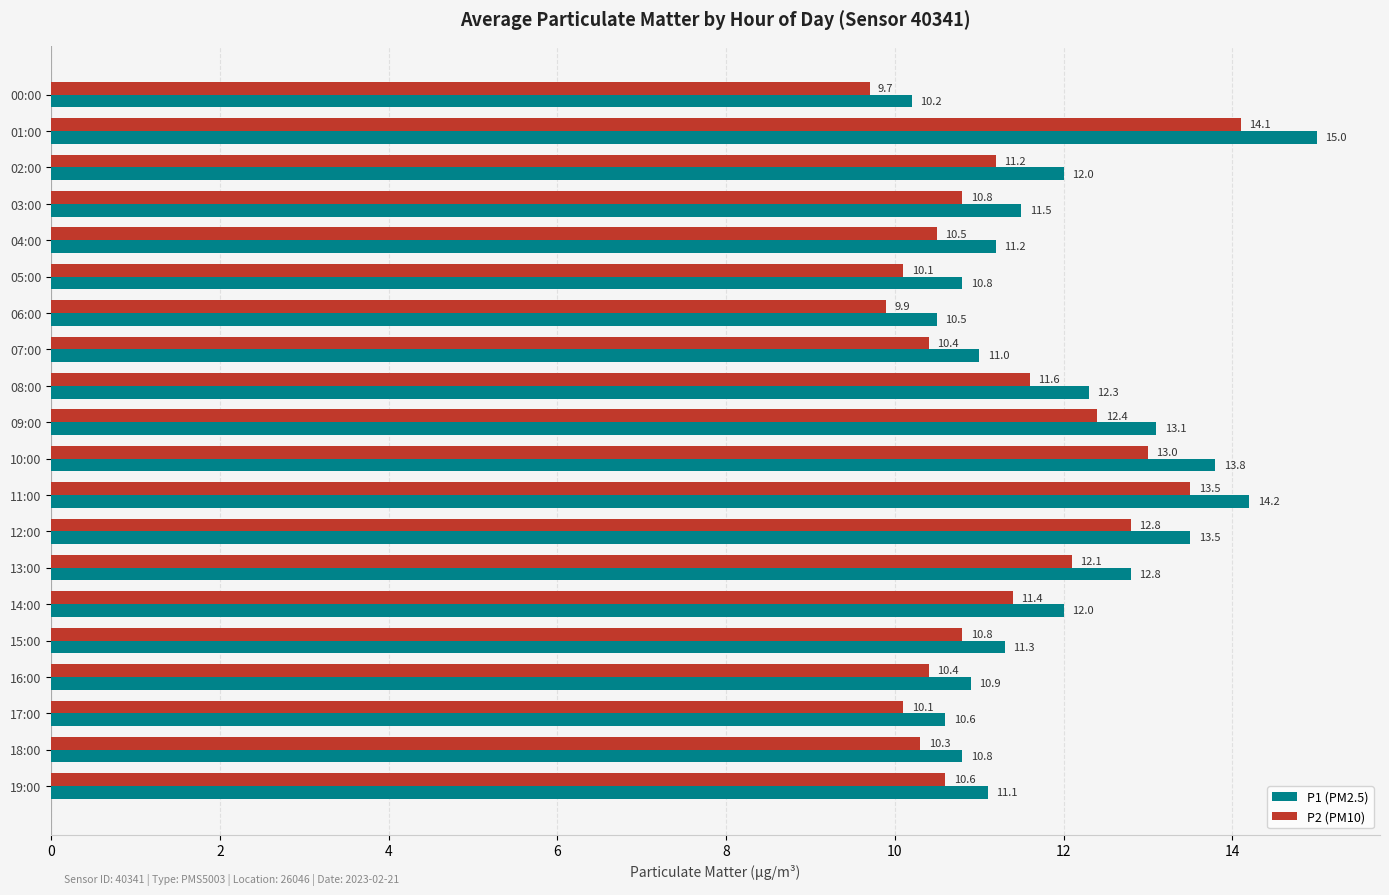

What is the approximate value of P1 (PM2.5) at 08:00?

12.3